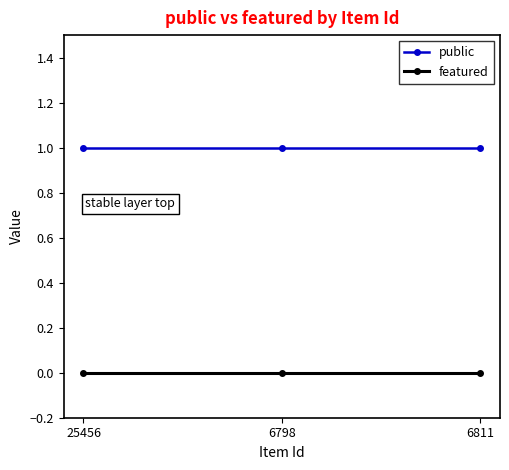

Rank the series by their average value, from lowest to highest.

featured, public